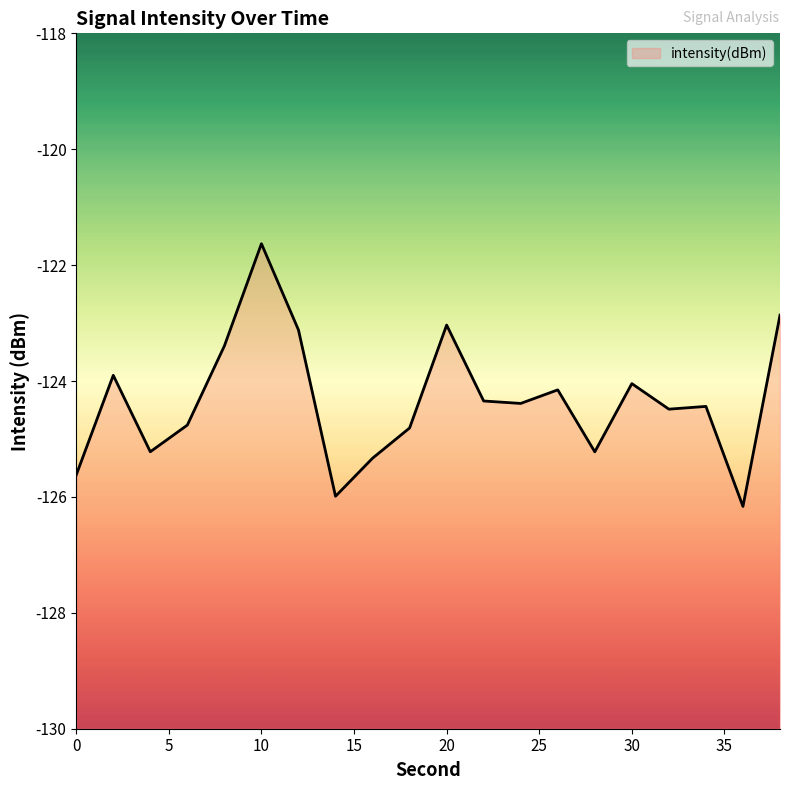

What is the smallest value displayed?

-126.2